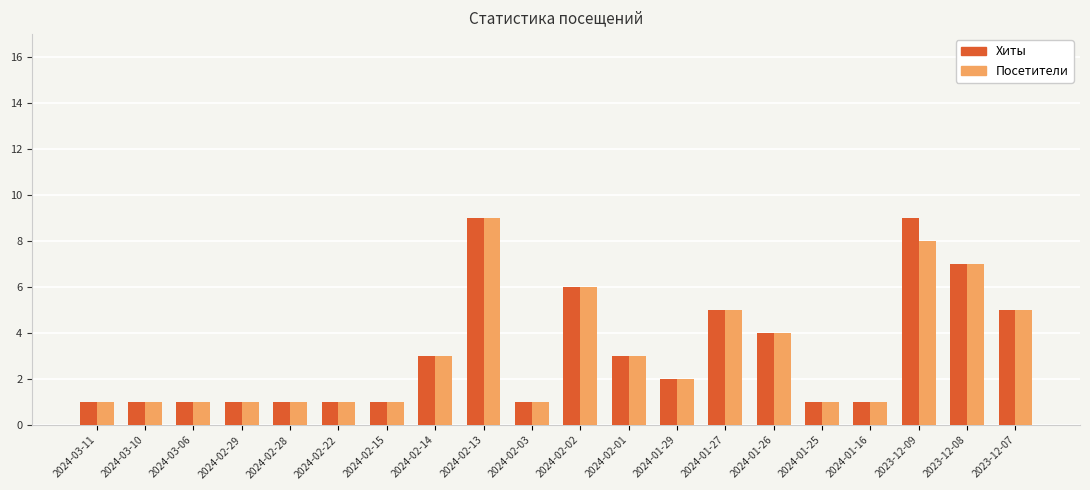

What is the difference between the maximum and minimum values in the Посетители series?

8